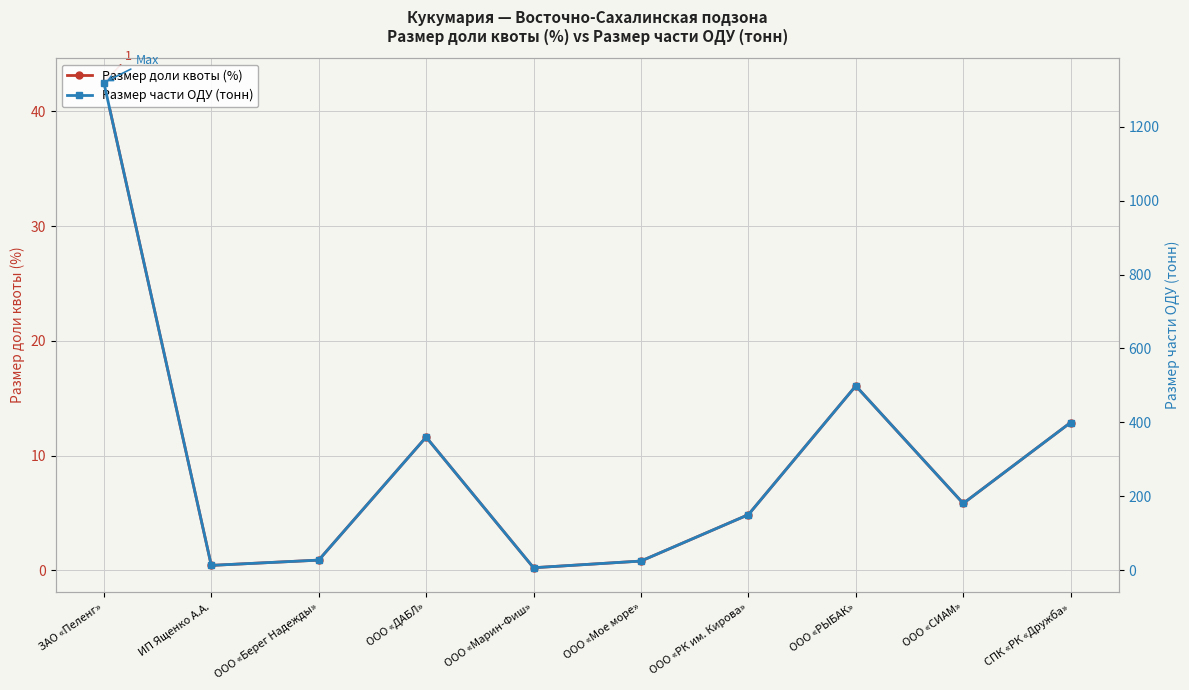

True or false: Размер доли квоты (%) and Размер части ОДУ (тонн) intersect in this chart.

False